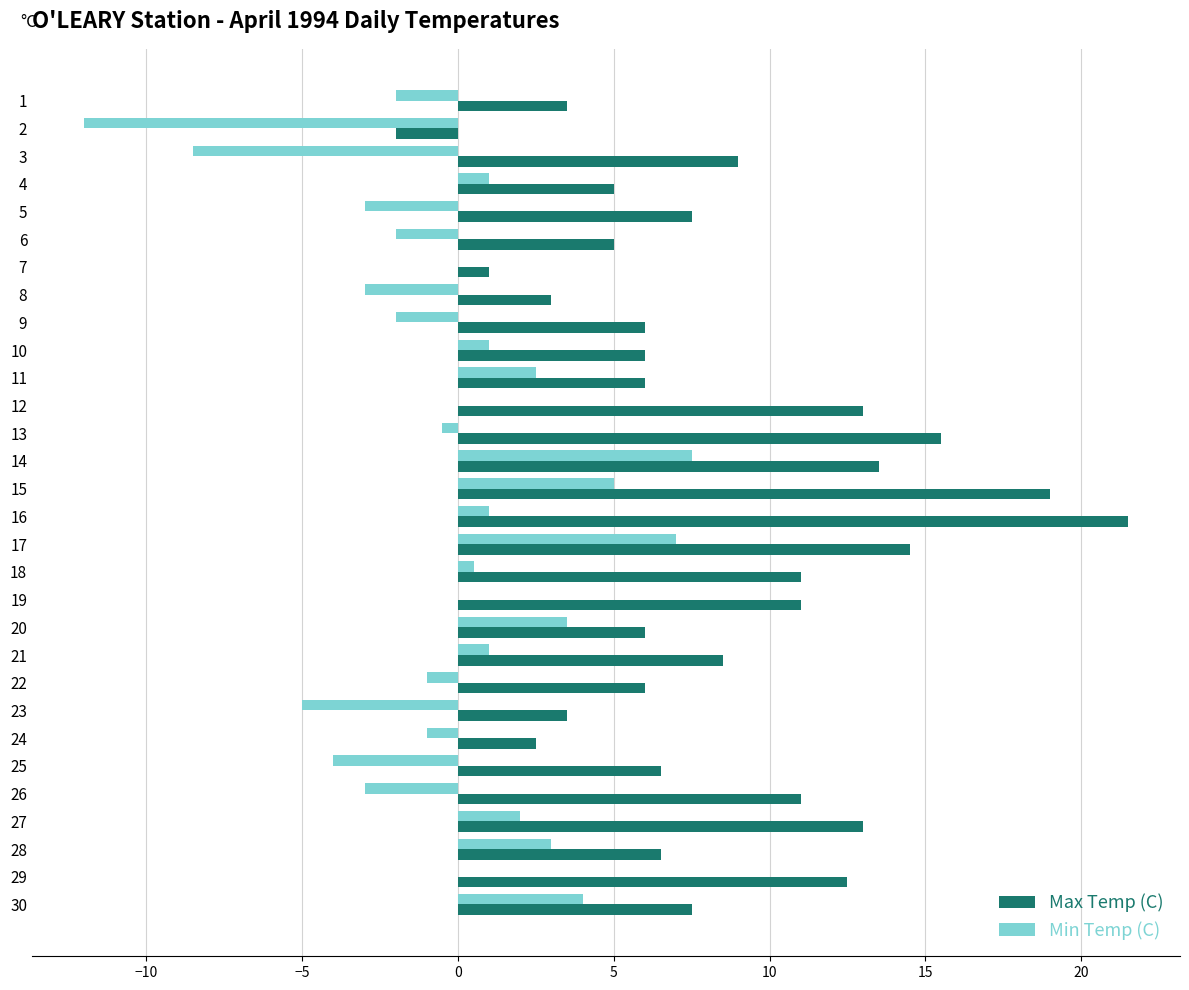

Which category has the highest value across all series?

16